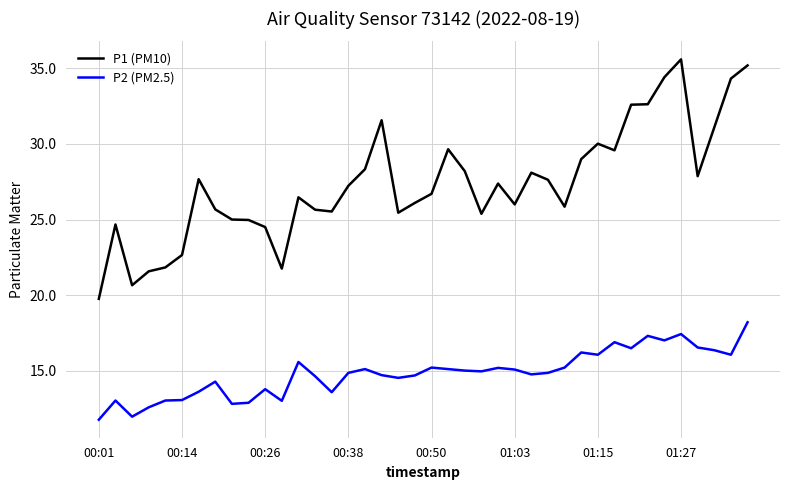

Which series has the largest range (max minus min)?

P1 (PM10)